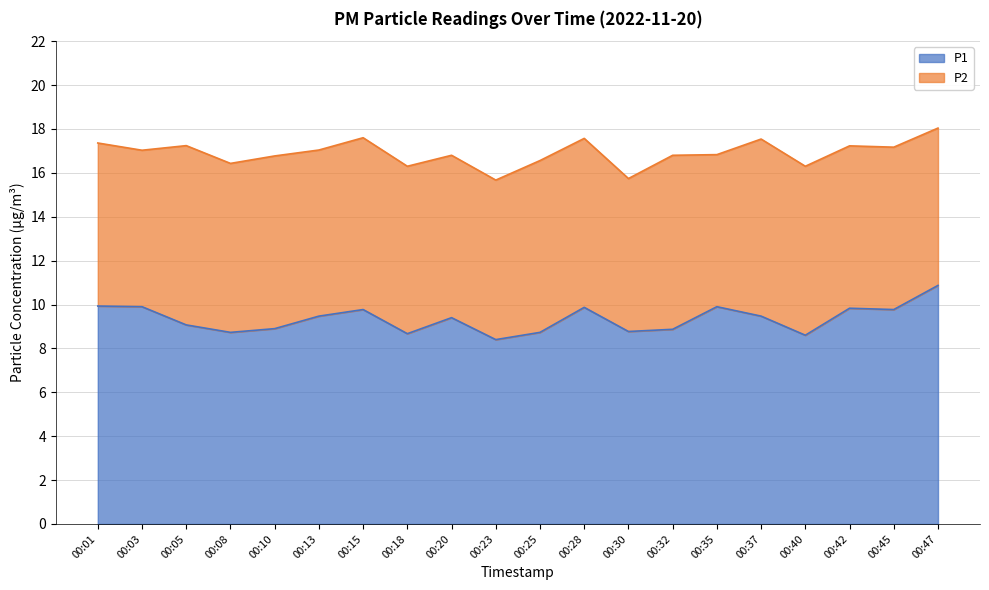

At which category does the chart reach its minimum across all series?

00:23